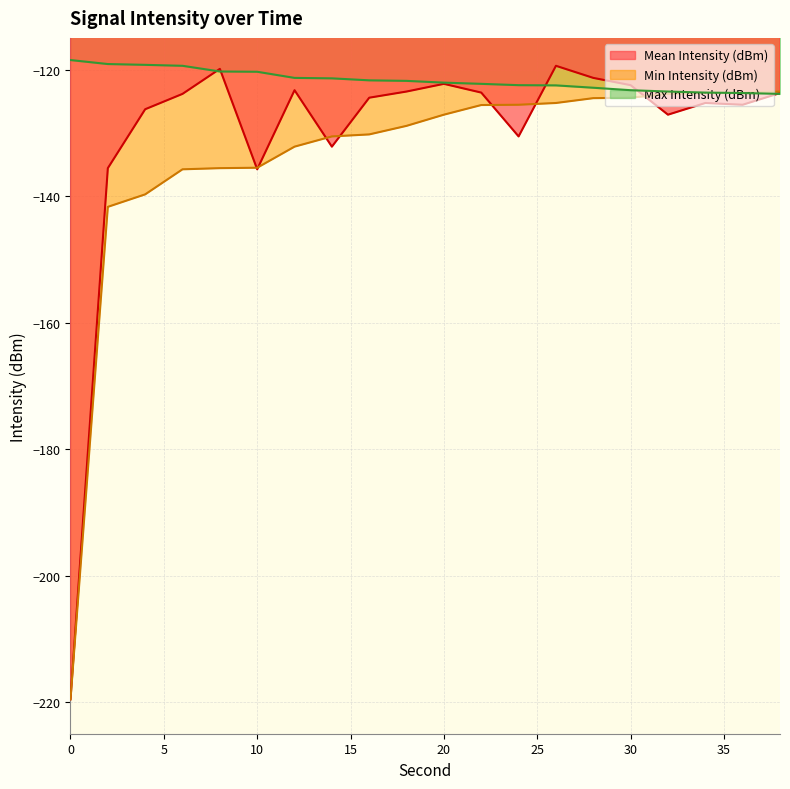

What are all the series names shown in the legend?

Mean Intensity (dBm), Min Intensity (dBm), Max Intensity (dBm)